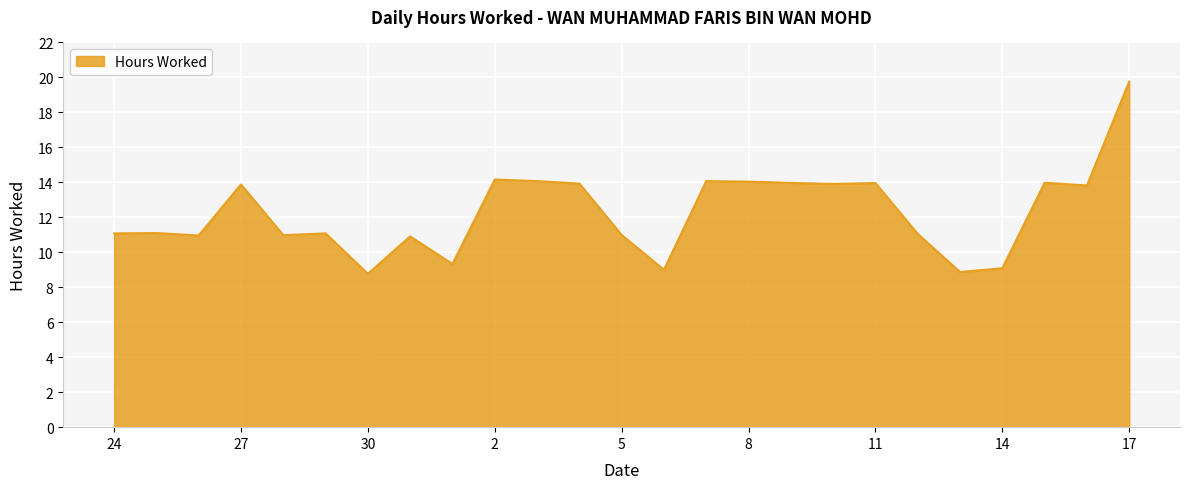

What is the difference between the maximum and minimum values?

11.0